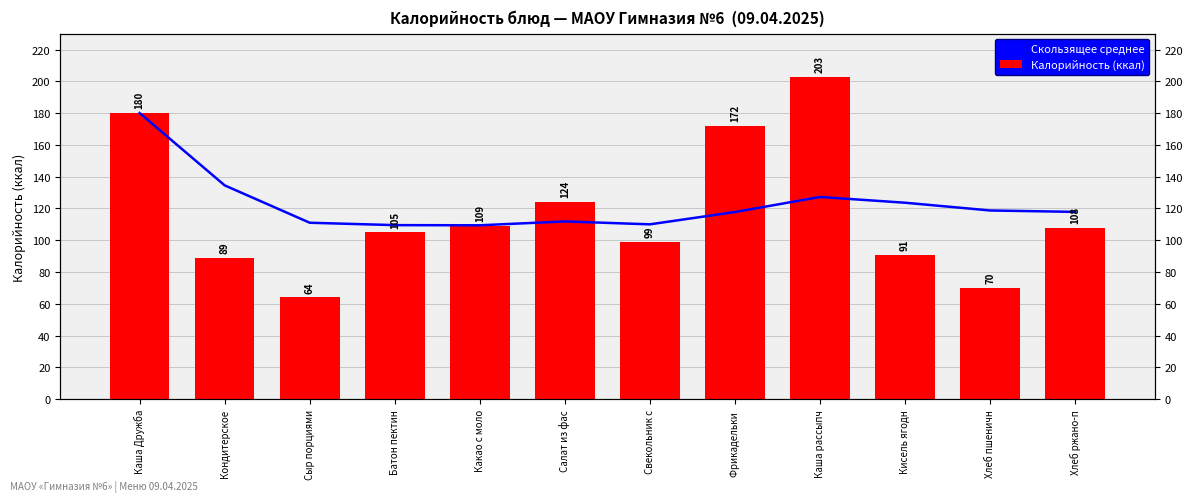

At how many categories does at least one series exceed 184?

1